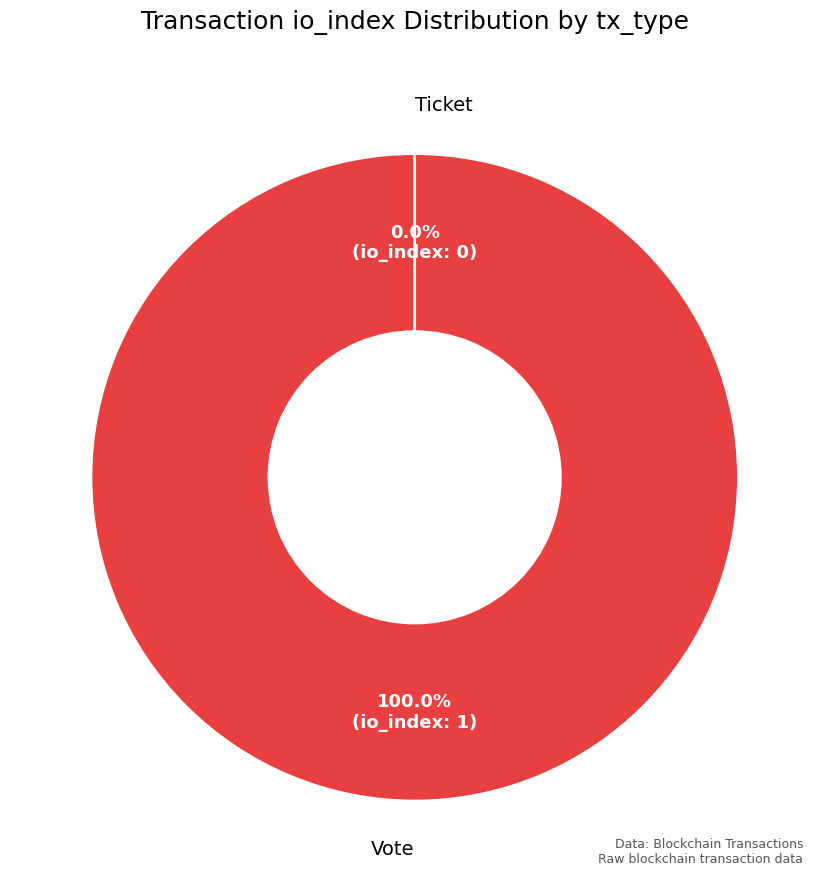

How many slices are in this pie chart?

2